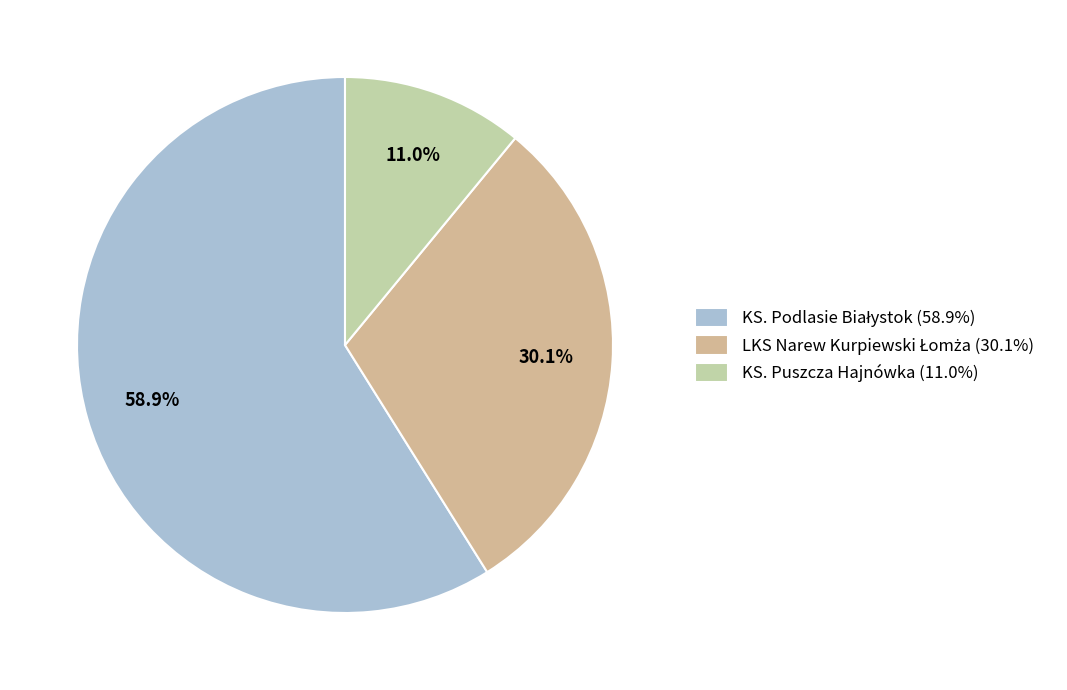

Between LKS Narew Kurpiewski Łomża and KS. Puszcza Hajnówka, which is larger?

LKS Narew Kurpiewski Łomża